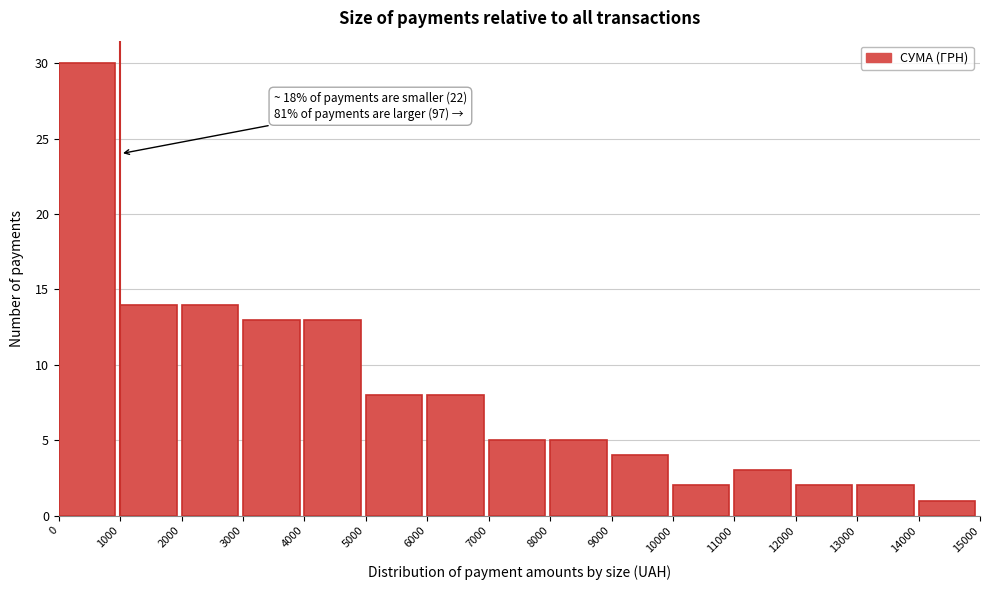

Over which range of the x-axis is the bar tallest?

0 to 1000